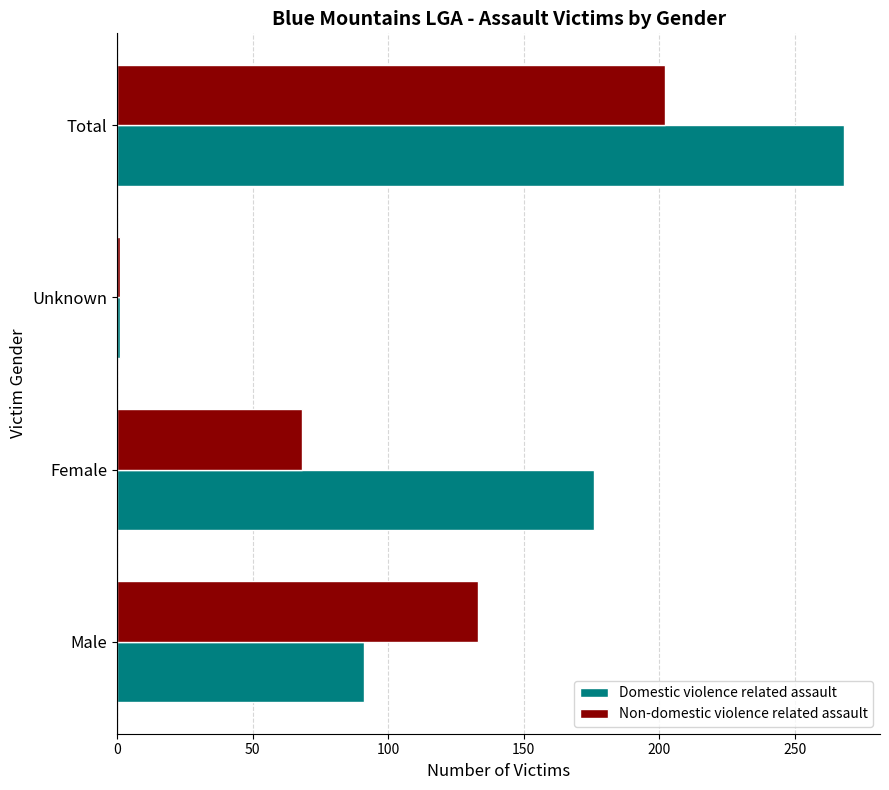

Rank the categories by Domestic violence related assault value from lowest to highest.

Unknown, Male, Female, Total